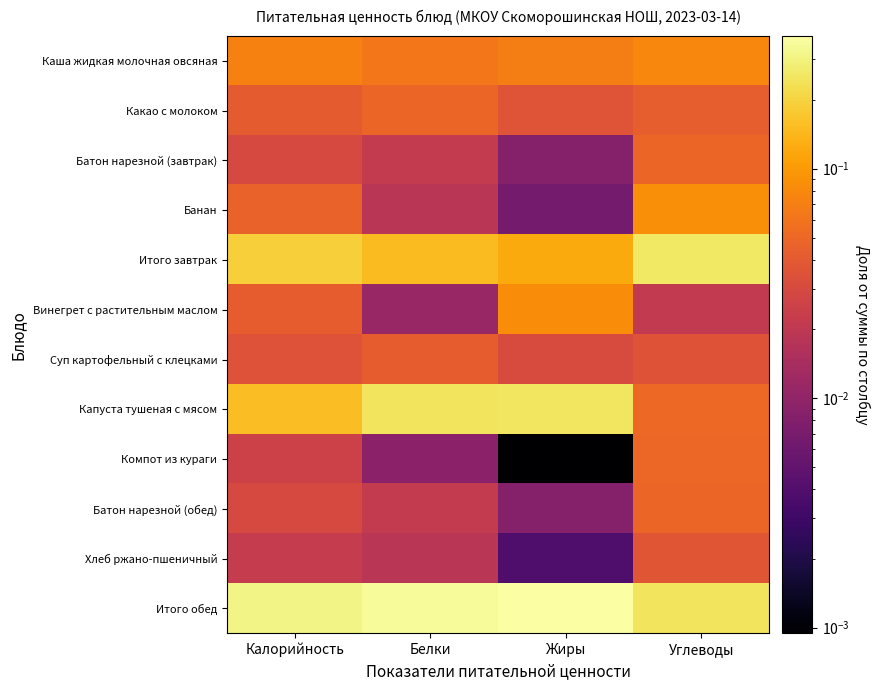

Which series has the largest total across all categories?

Итого обед